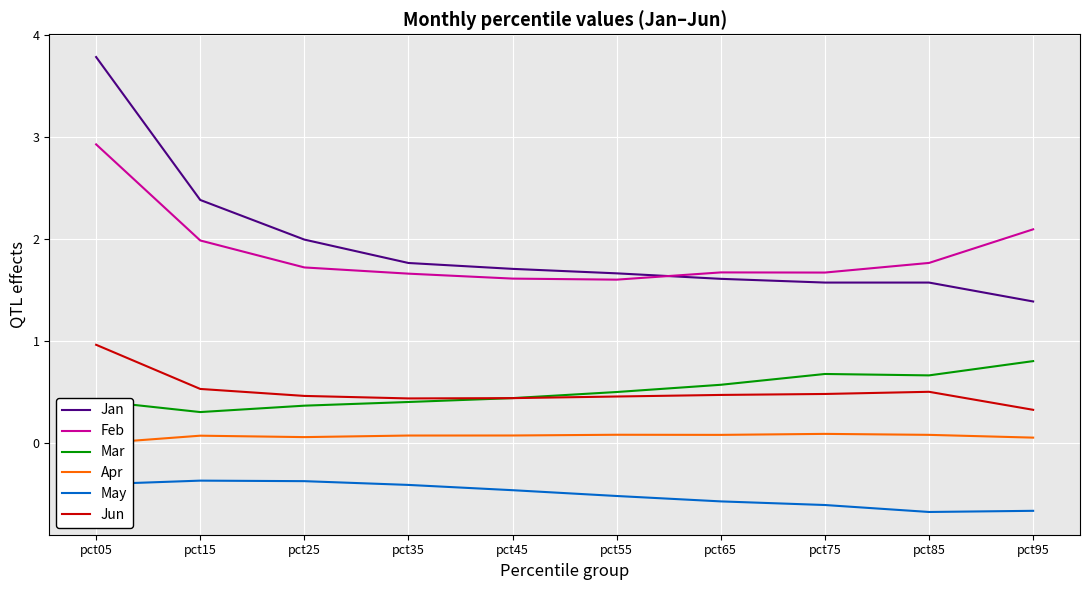

True or false: Apr has a value of 0.0 at pct35.

False